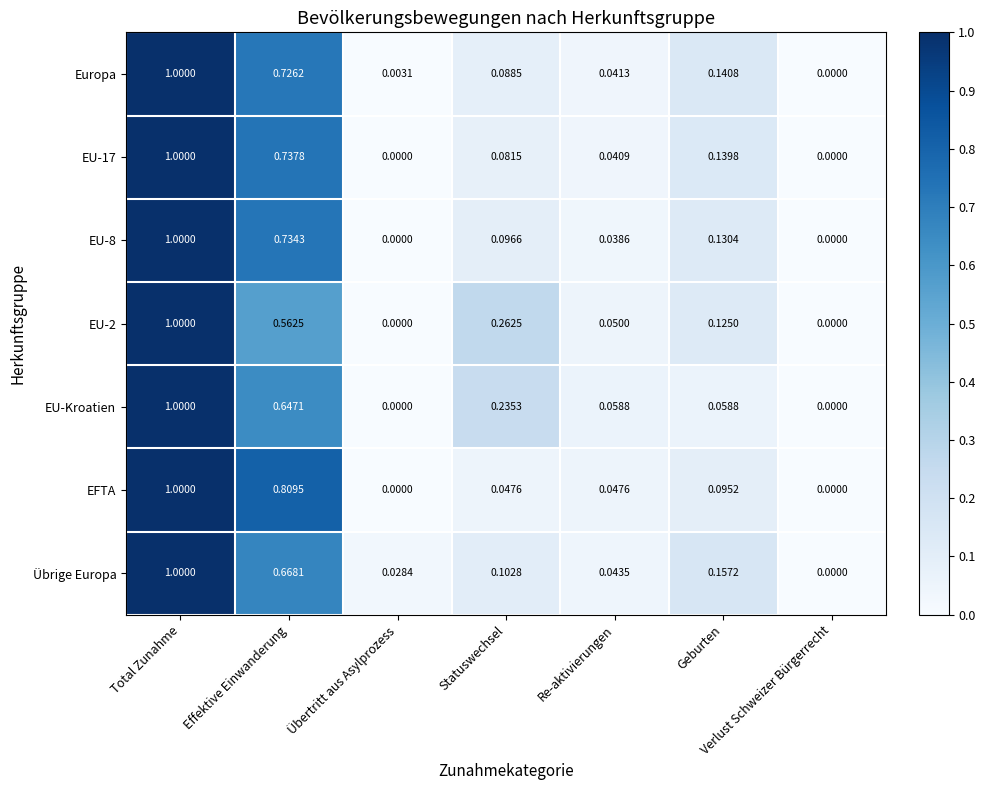

How many values in the EU-8 series exceed 0?

5